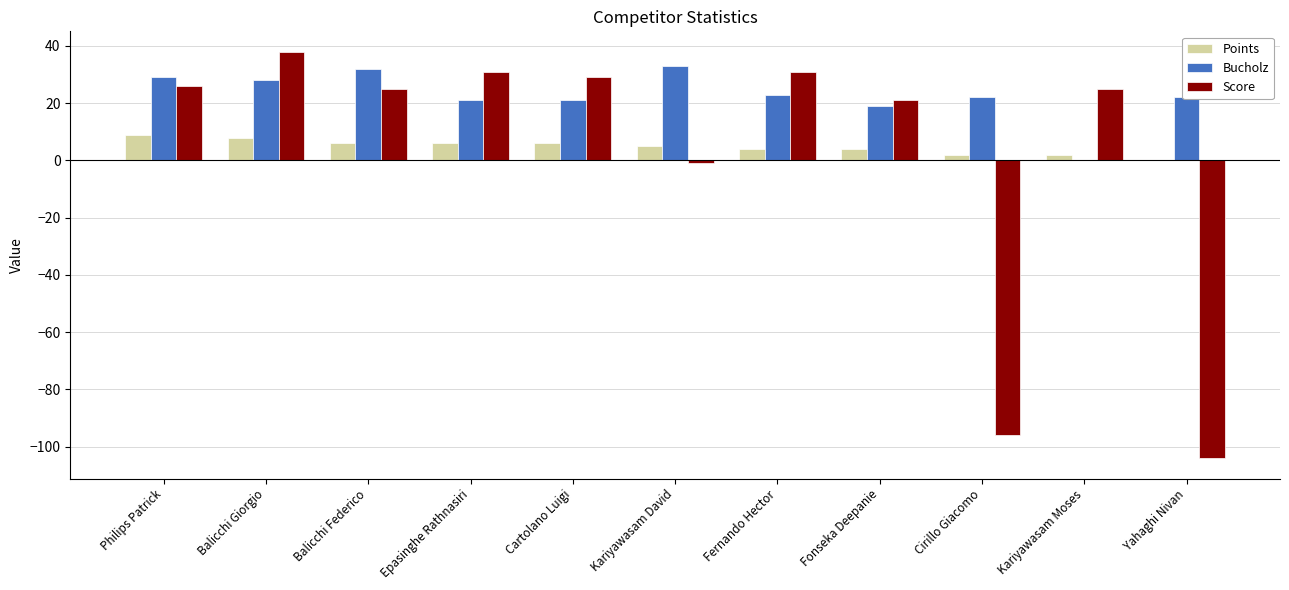

Which label corresponds to the largest value in the chart?

Balicchi Giorgio